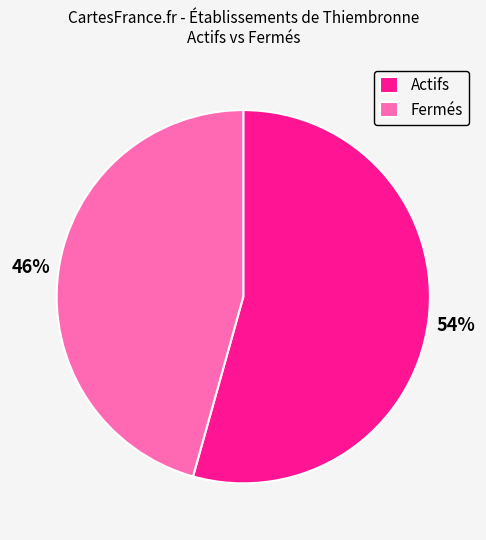

To the nearest percent, what is the average slice percentage?

50%